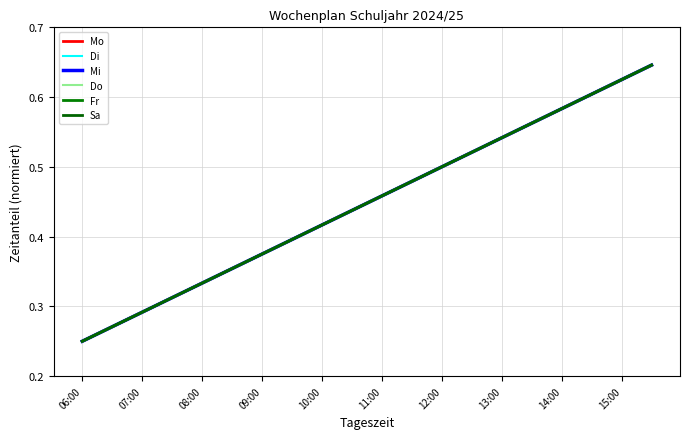

Does the chart display data point markers on the line(s)?

No